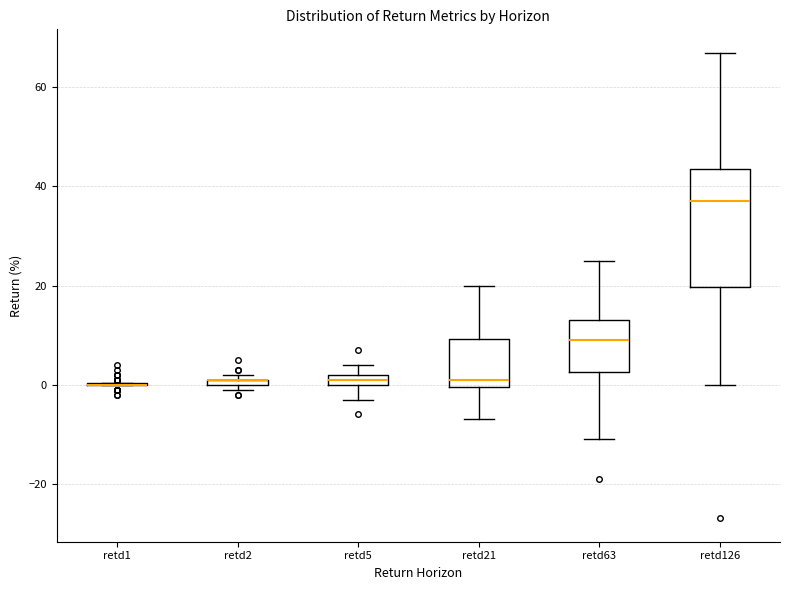

Comparing the boxes themselves (not the whiskers), which one is the tallest?

retd126